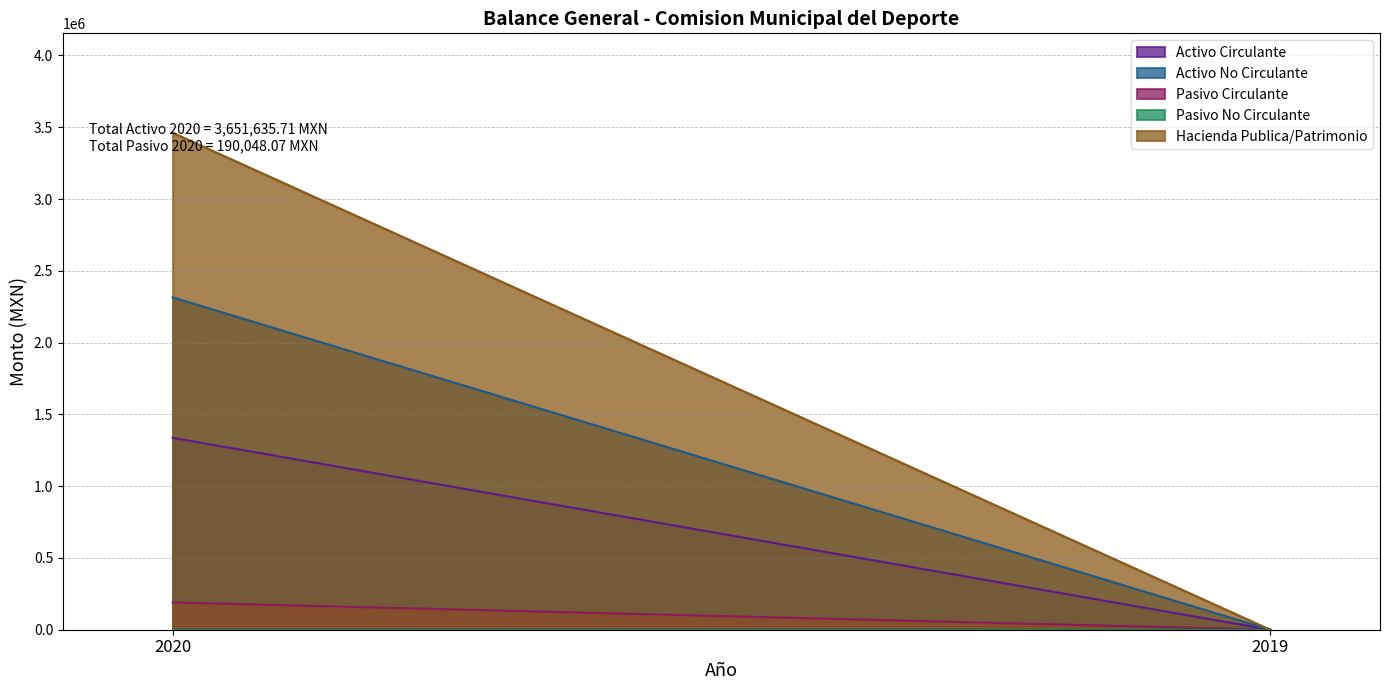

Rank the series at 2019 from lowest to highest value.

Activo Circulante, Activo No Circulante, Pasivo Circulante, Pasivo No Circulante, Hacienda Publica/Patrimonio